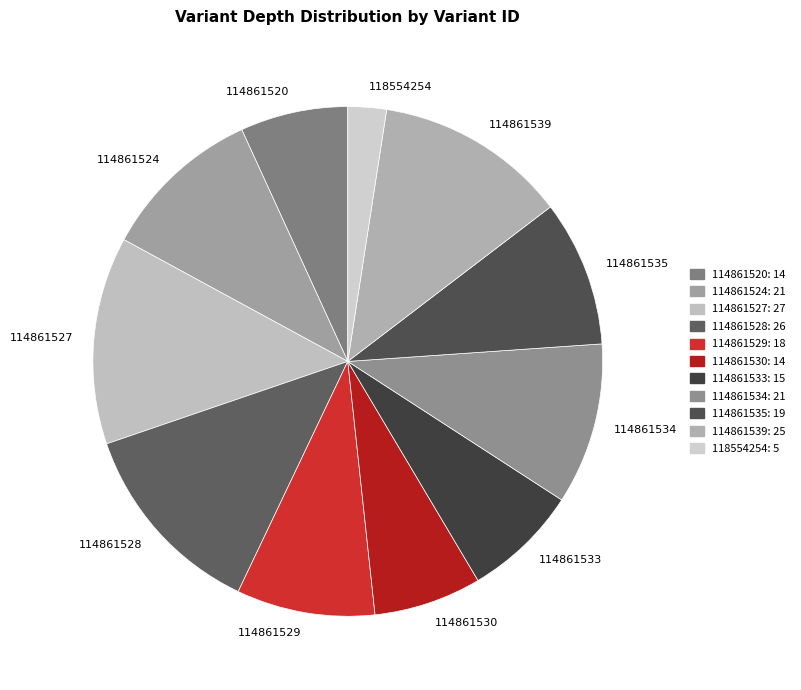

What is the smallest slice in the pie chart?

118554254